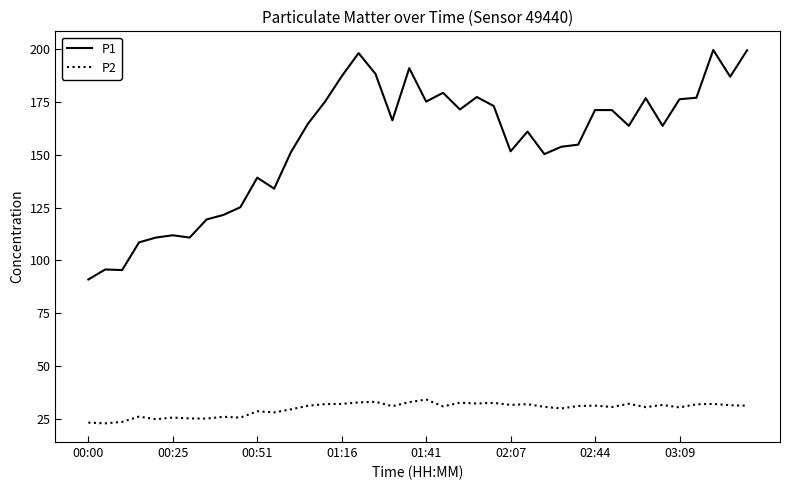

List the series in order of their peak value, highest first.

P1, P2